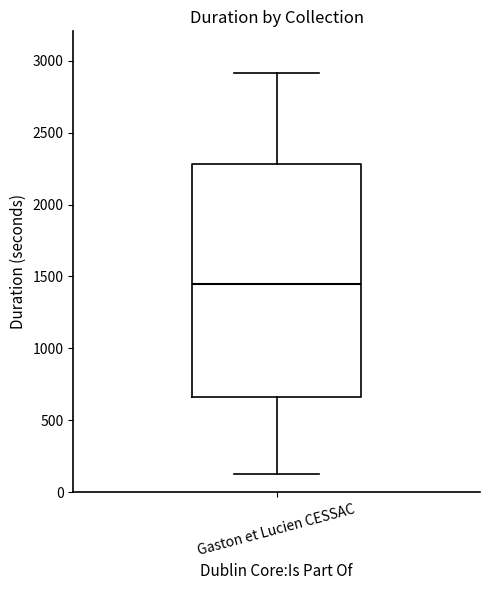

Where is the lower edge of the box for Gaston et Lucien CESSAC on the y-axis? The values are not printed on the chart, so give them approximately, as read against the axis.

650